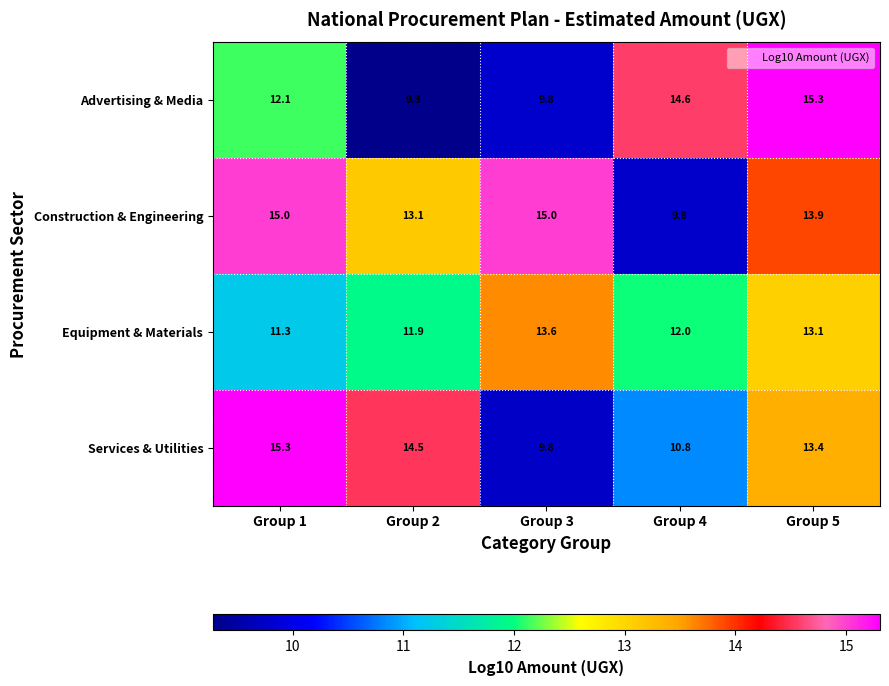

Which series has the largest total across all categories?

Construction & Engineering